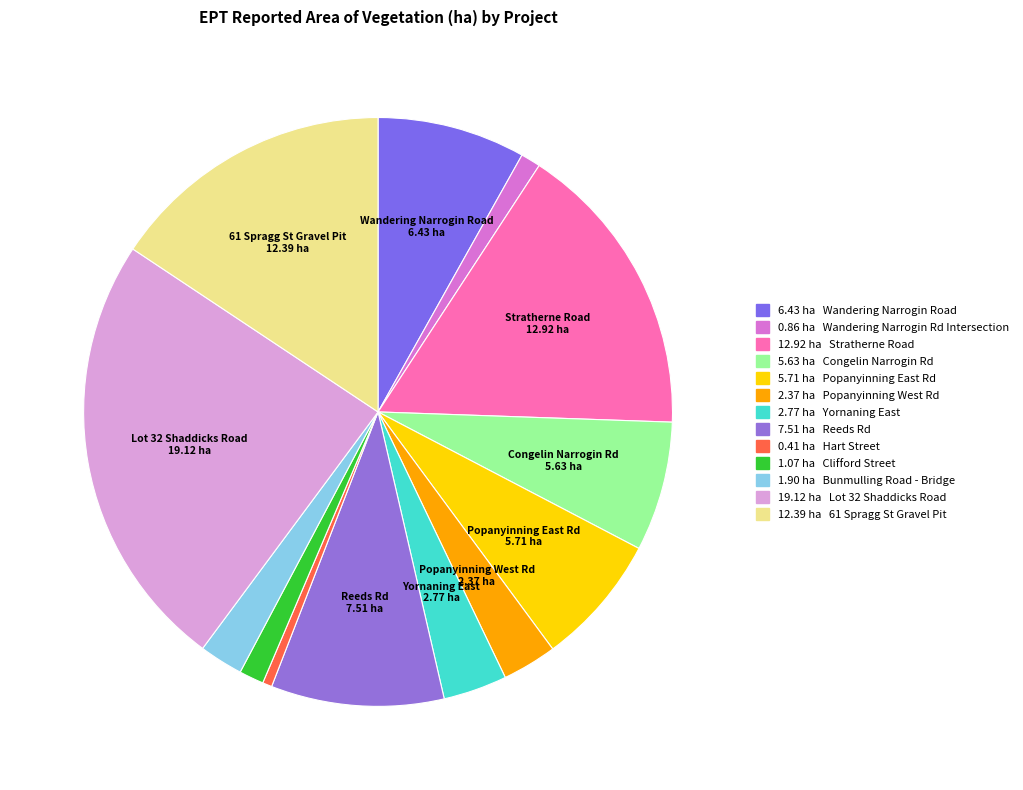

Count the number of slices in the pie.

13